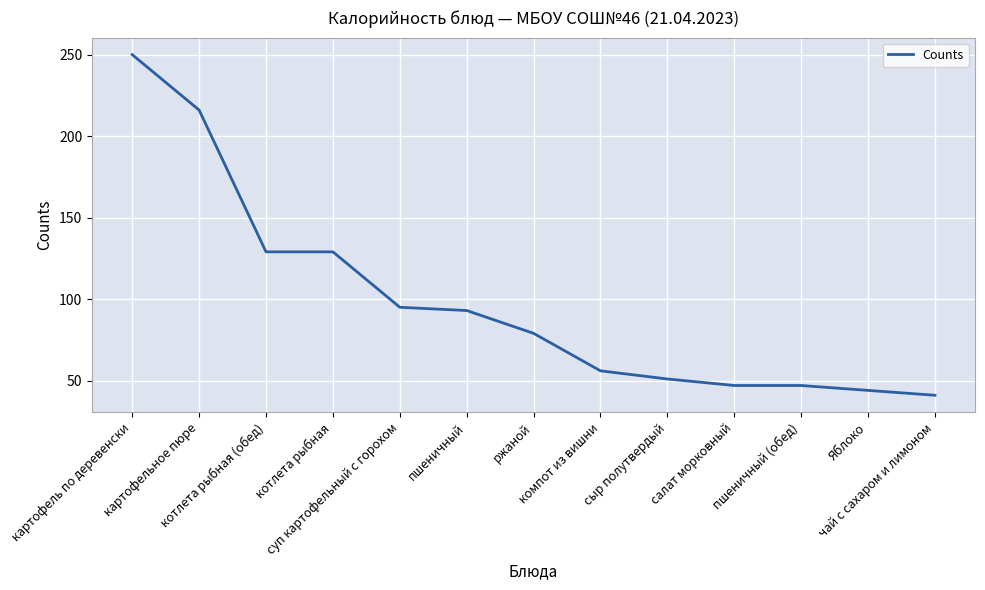

What is the change in value from котлета рыбная to салат морковный?

-82